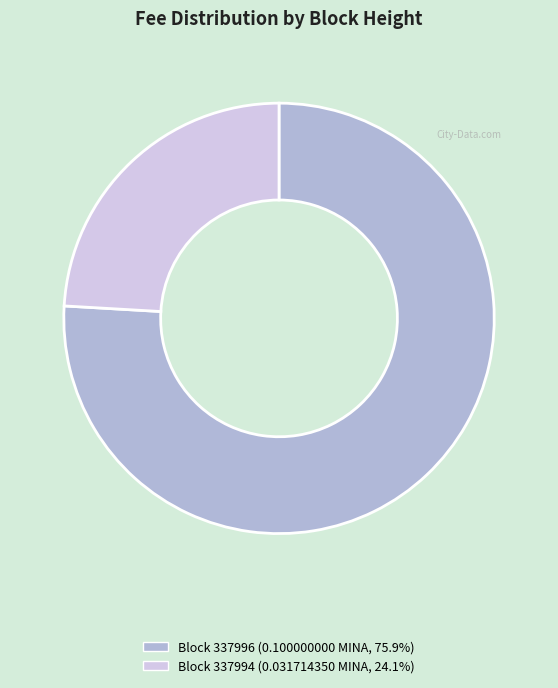

Is the sum of Block 337994 (0.031714350 MINA, 24.1%) and Block 337996 (0.100000000 MINA, 75.9%) greater than half?

Yes